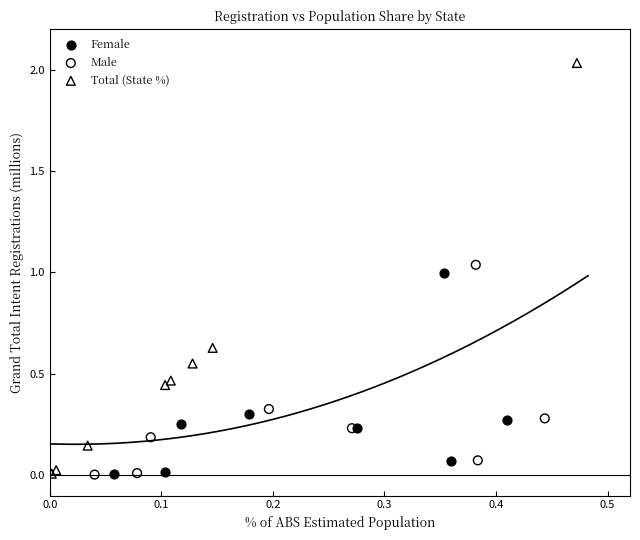

Which series reaches the maximum Y coordinate?

Total (State %)